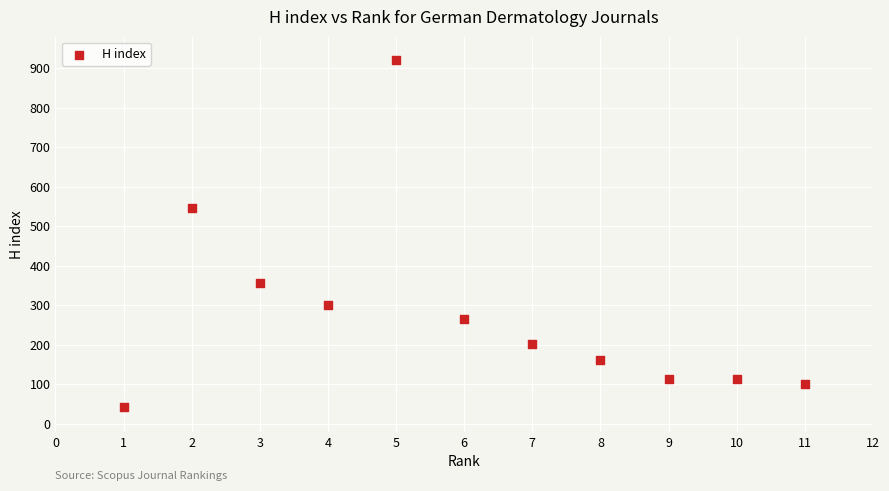

What Y value in the scatter plot is closest to 481?

546